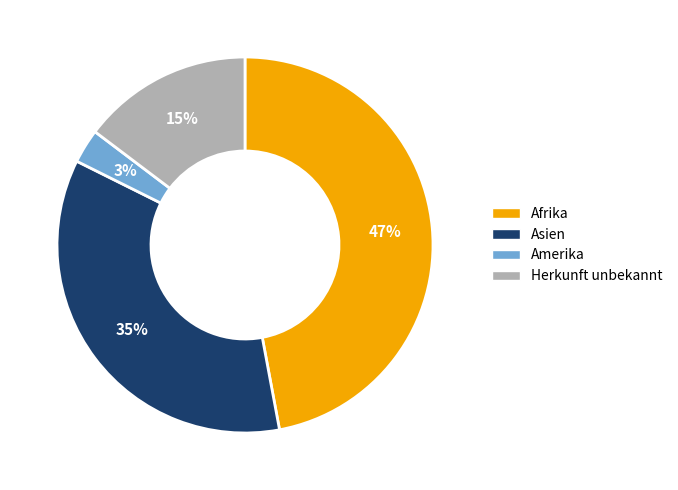

Which category has the smallest portion of the pie?

Amerika